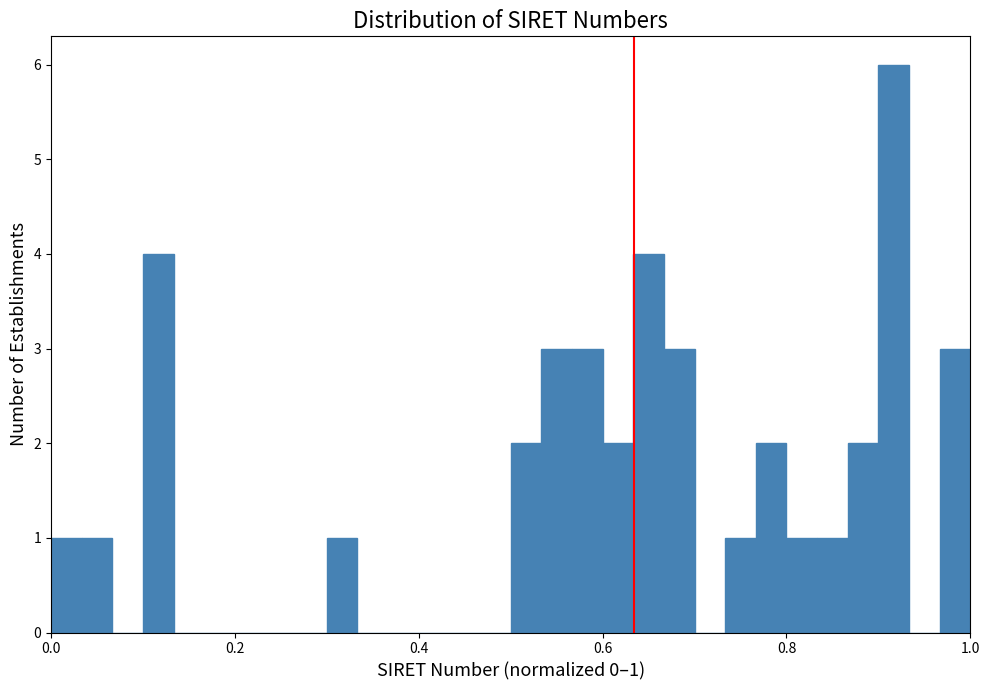

Read against the x-axis, roughly where is the centre of the tallest bar?

0.92